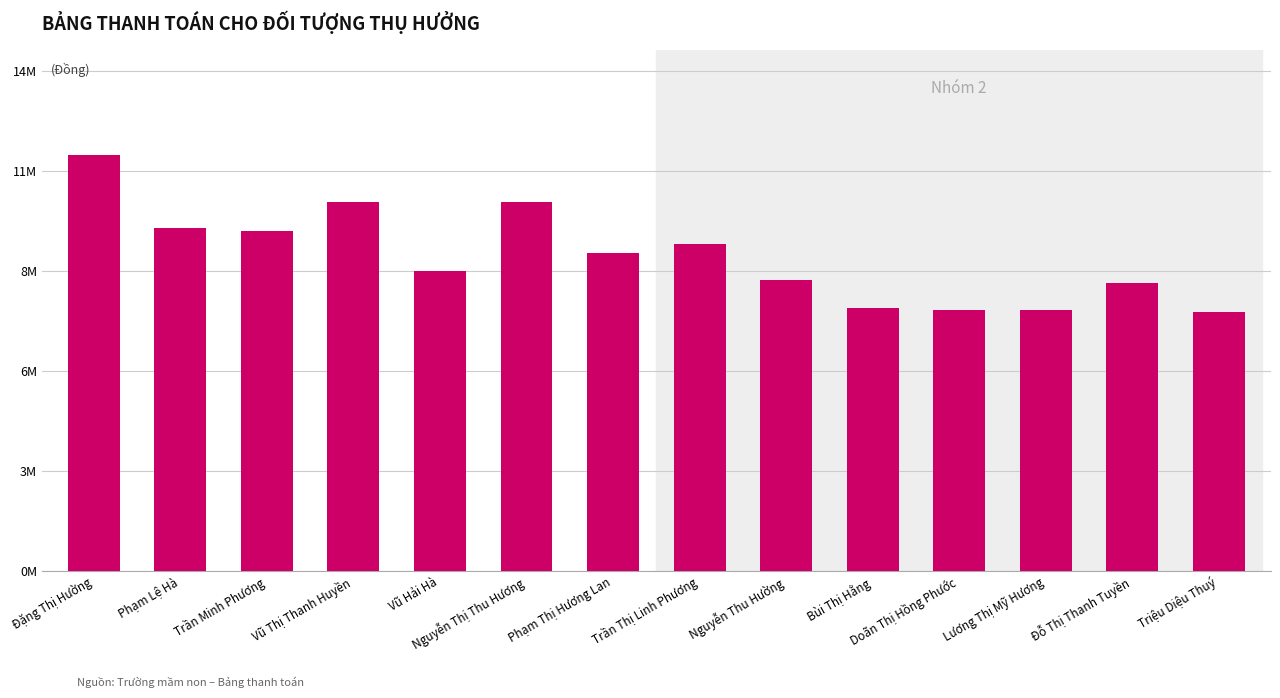

Reading left to right, what are all the values shown in this chart?

11693055.4	9633254.4	9534838.4	10346552.4	8411975.6	10346552.4	8913975.6	9182016.1	8155680.3	7396086.8	7315273.7	7315273.7	8074867.2	7274867.2